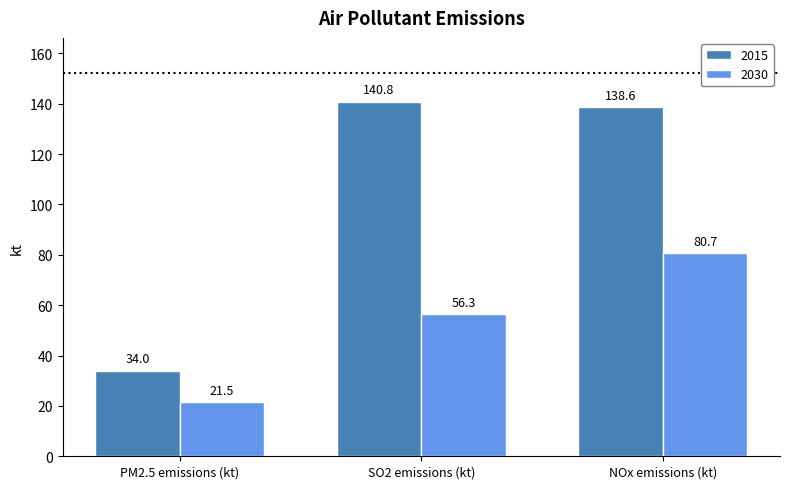

What is the value of the 2015 bar at the 2nd from the left?

140.8